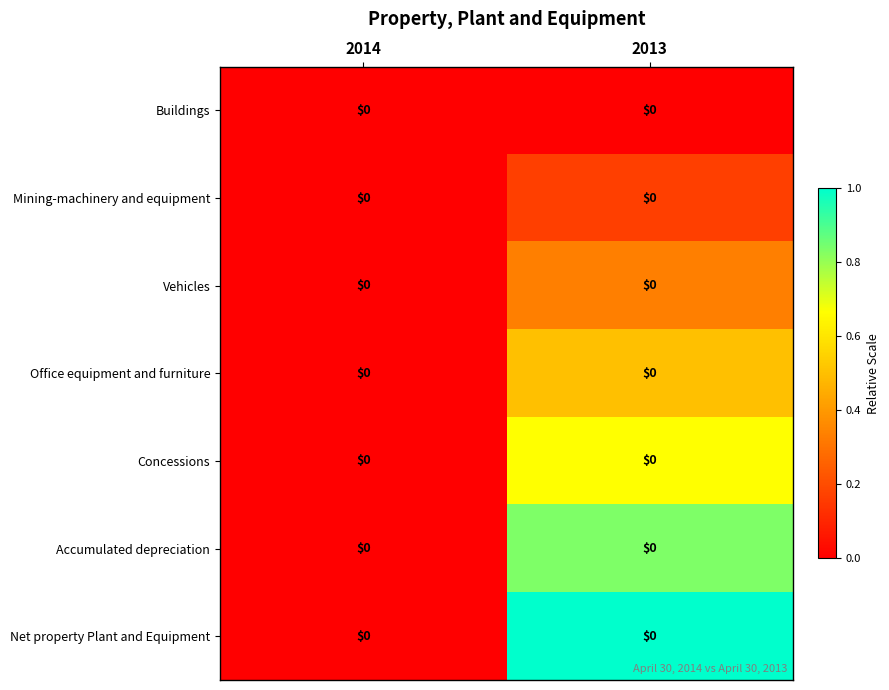

How many categories are shown in the chart?

2